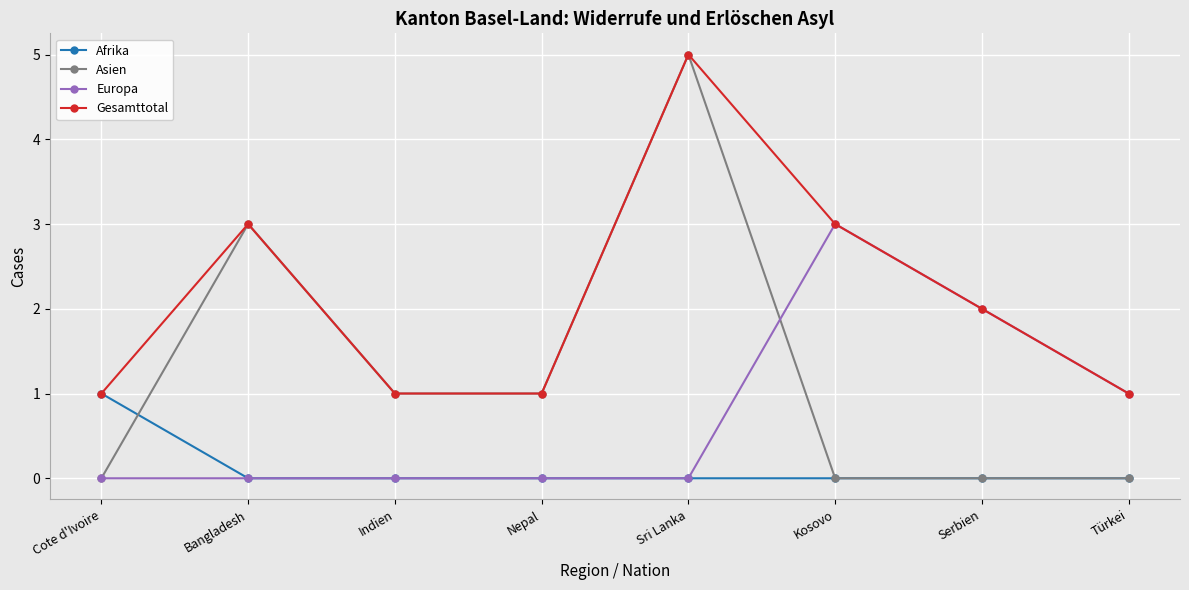

List the series in order of their overall mean, lowest first.

Afrika, Europa, Asien, Gesamttotal